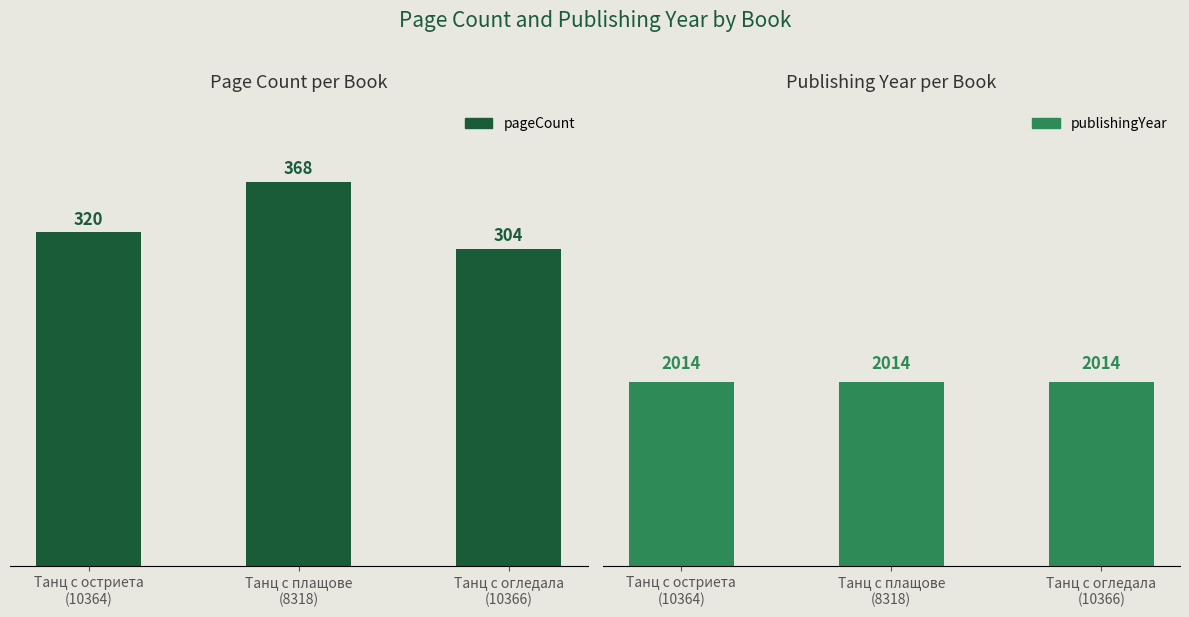

Between Танц с остриета
(10364) and Танц с плащове
(8318), which series saw the biggest shift?

pageCount